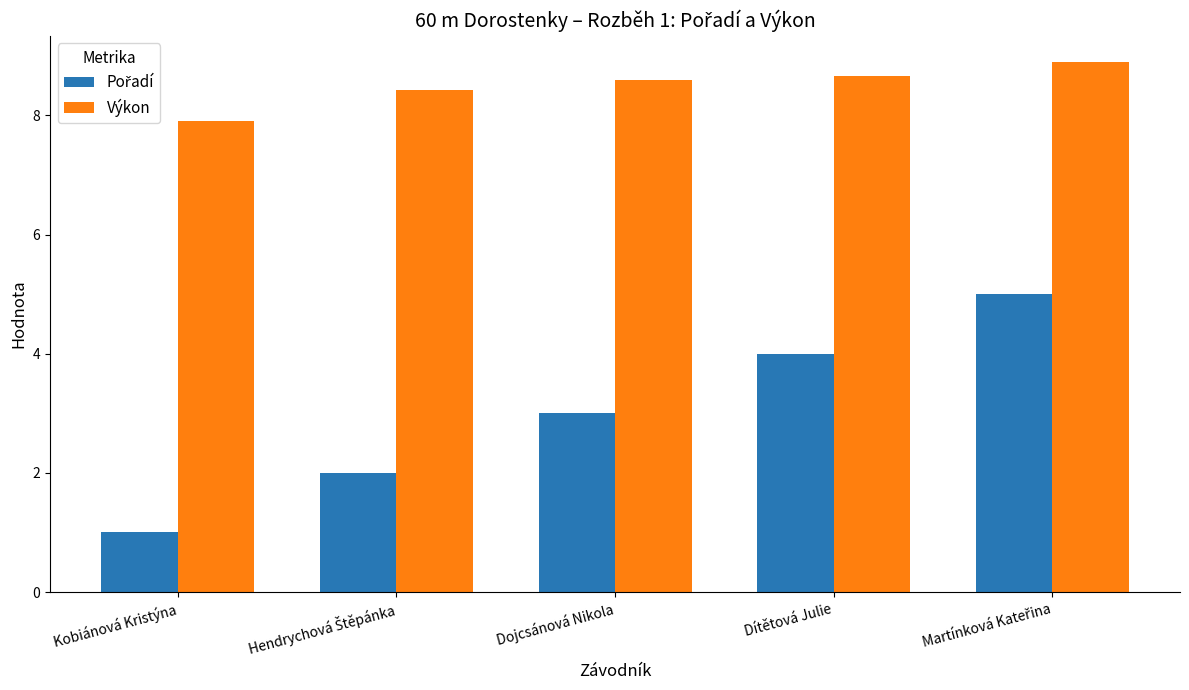

What is the total value across all series at Dojcsánová Nikola?

11.6